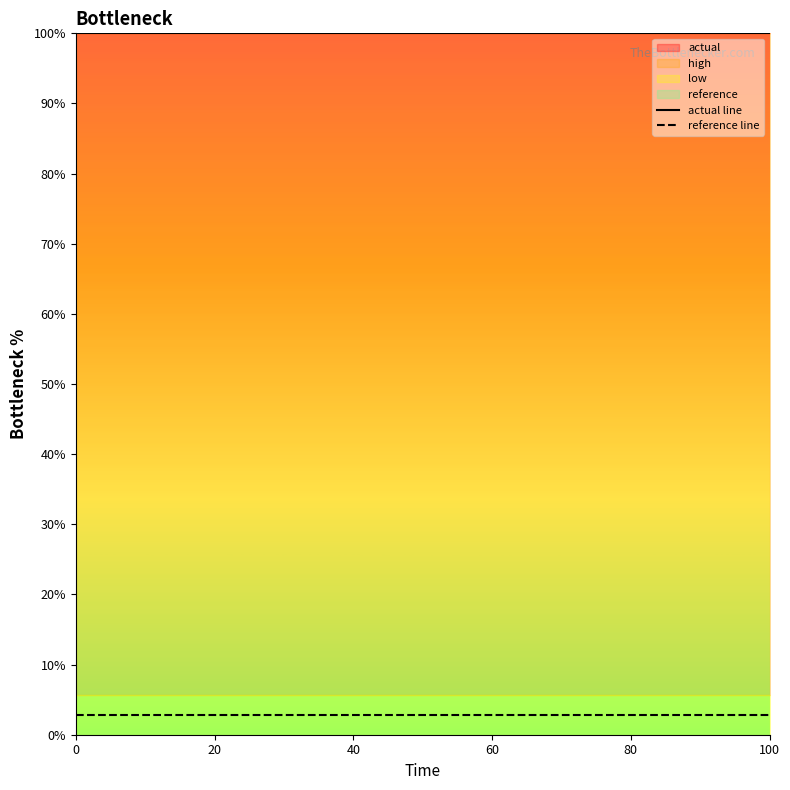

Does the chart have visible grid lines?

No